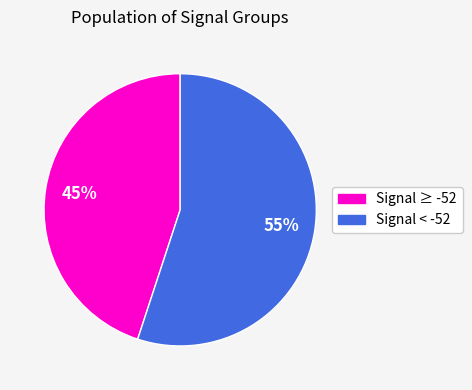

How many slices are in this pie chart?

2